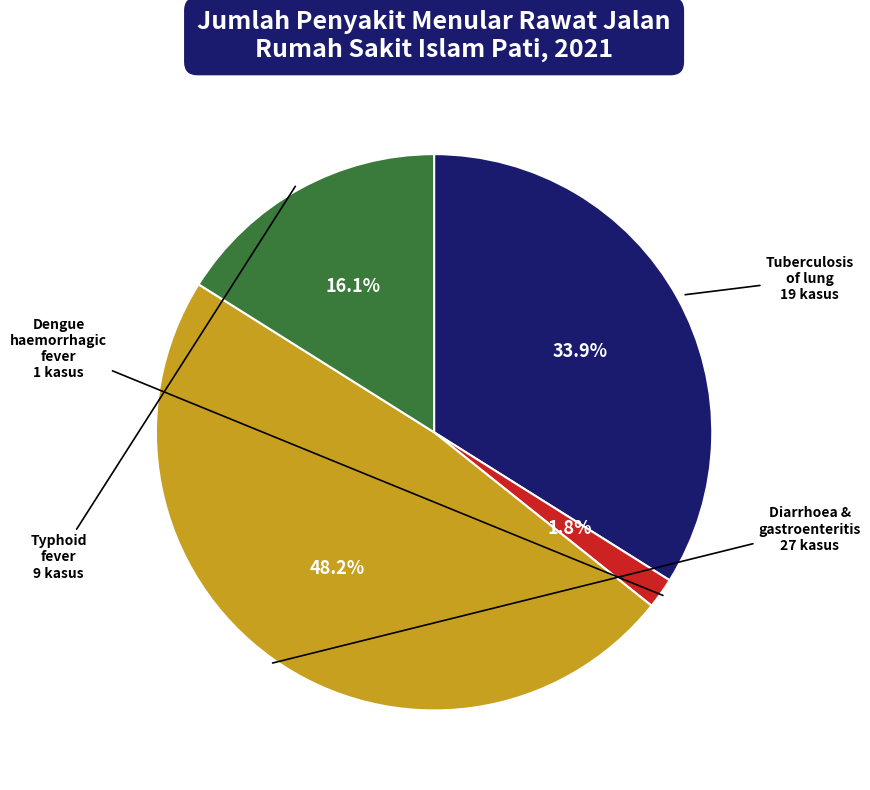

Is there a majority slice in this chart?

No